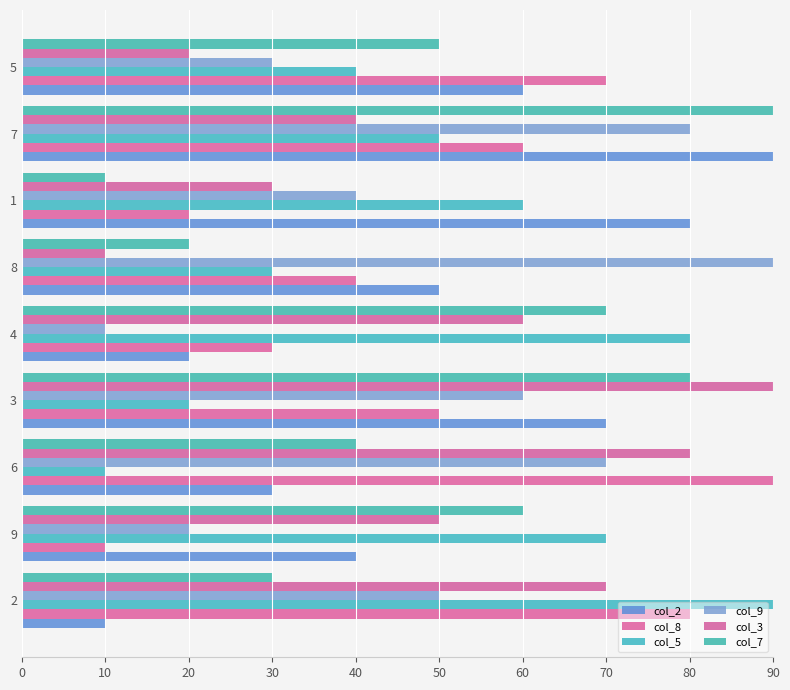

What is the difference between the second highest and second lowest values in the col_9 series?

60